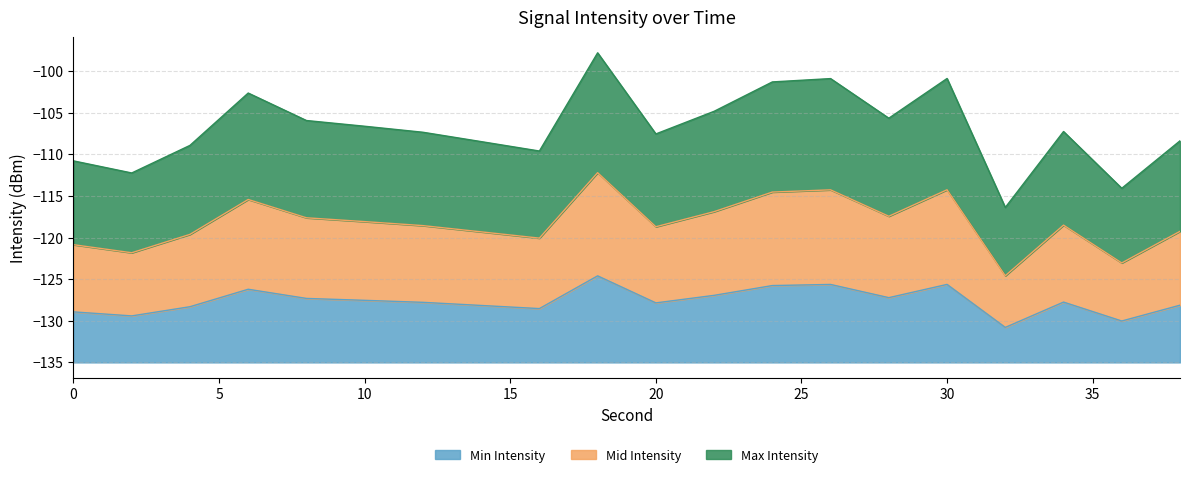

What is the lowest value of the Min Intensity series?

4.2